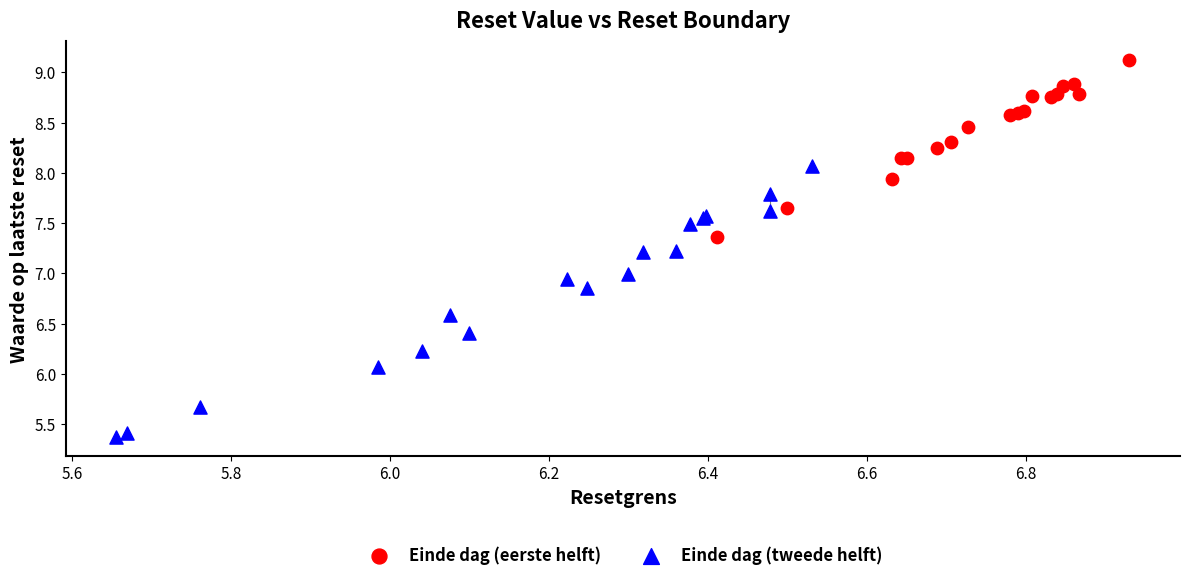

Which series contains the highest Y value?

Einde dag (eerste helft)